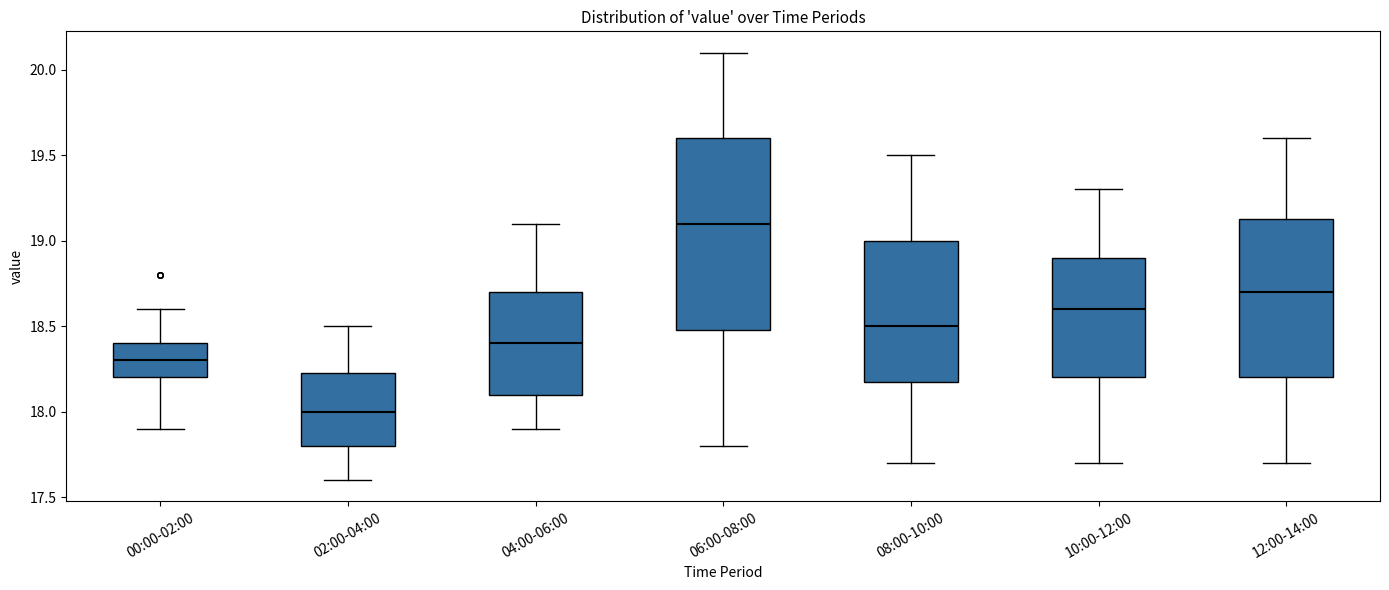

Reading left to right, transcribe this box plot: for each box, give where its median line is, the range the box spans, and where its two whiskers end, as read against the y-axis. The values are not printed on the chart, so give them approximately, as read against the axis.

00:00-02:00: median 18.30, box 18.20 to 18.40, whiskers 17.90 to 18.60
02:00-04:00: median 18.00, box 17.80 to 18.25, whiskers 17.60 to 18.50
04:00-06:00: median 18.40, box 18.10 to 18.70, whiskers 17.90 to 19.10
06:00-08:00: median 19.10, box 18.50 to 19.60, whiskers 17.80 to 20.10
08:00-10:00: median 18.50, box 18.20 to 19.00, whiskers 17.70 to 19.50
10:00-12:00: median 18.60, box 18.20 to 18.90, whiskers 17.70 to 19.30
12:00-14:00: median 18.70, box 18.20 to 19.15, whiskers 17.70 to 19.60